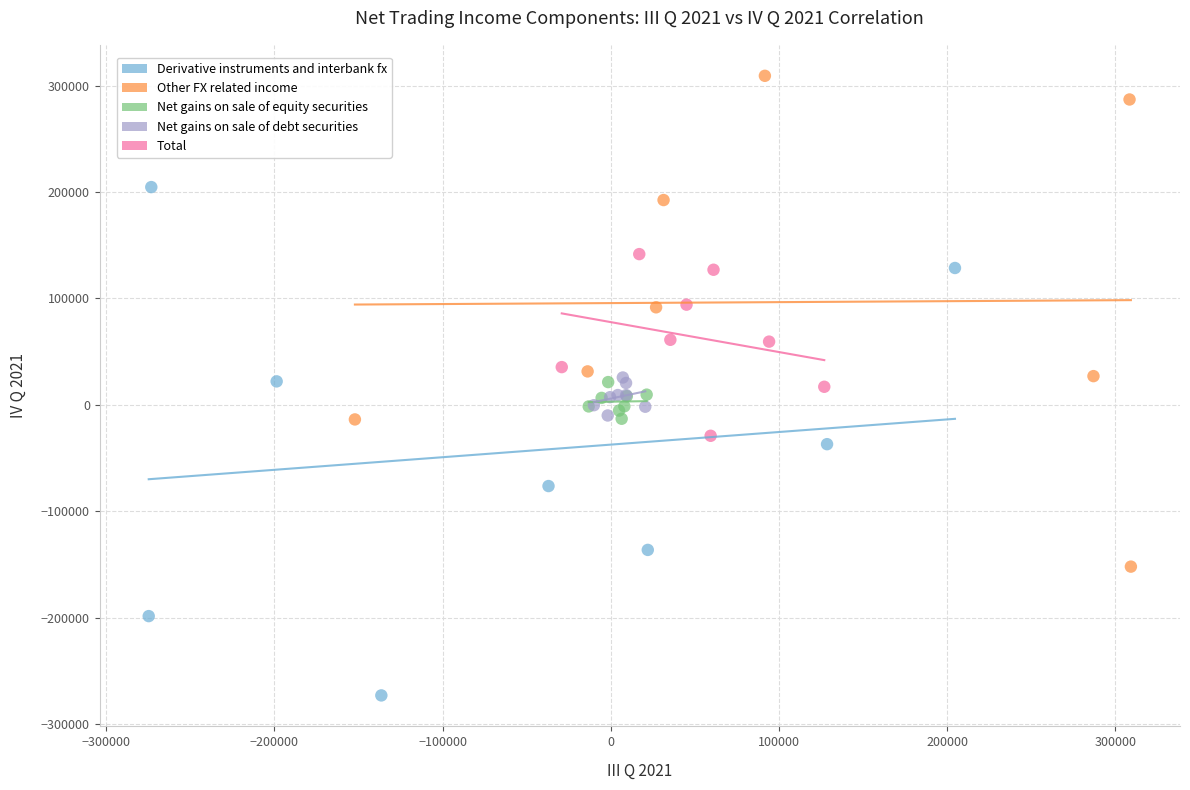

Which series contains the highest Y value?

Other FX related income